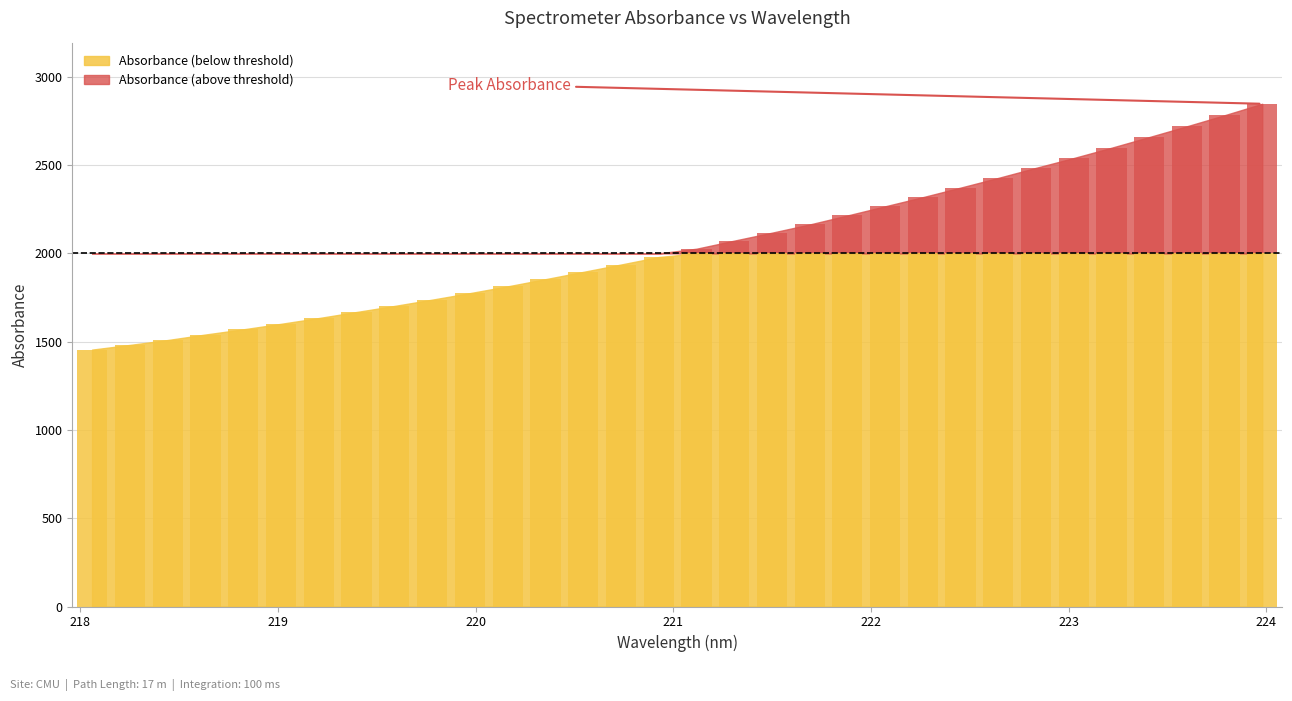

Where is the data nearest to the value 2151?

221.6902